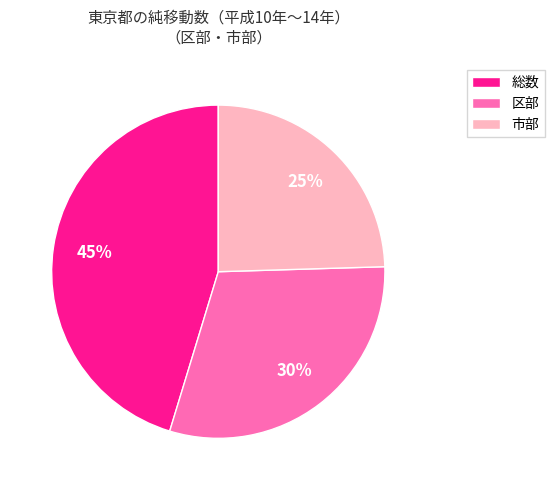

Is it true that 区部 is 30% of the pie?

True